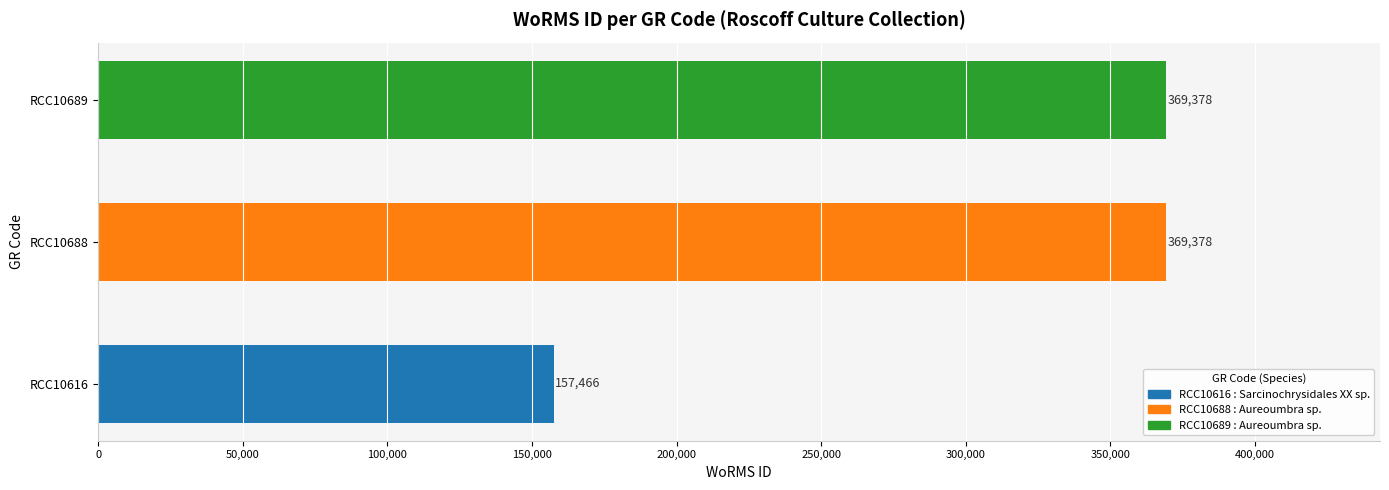

Does the chart contain stacked bars?

No